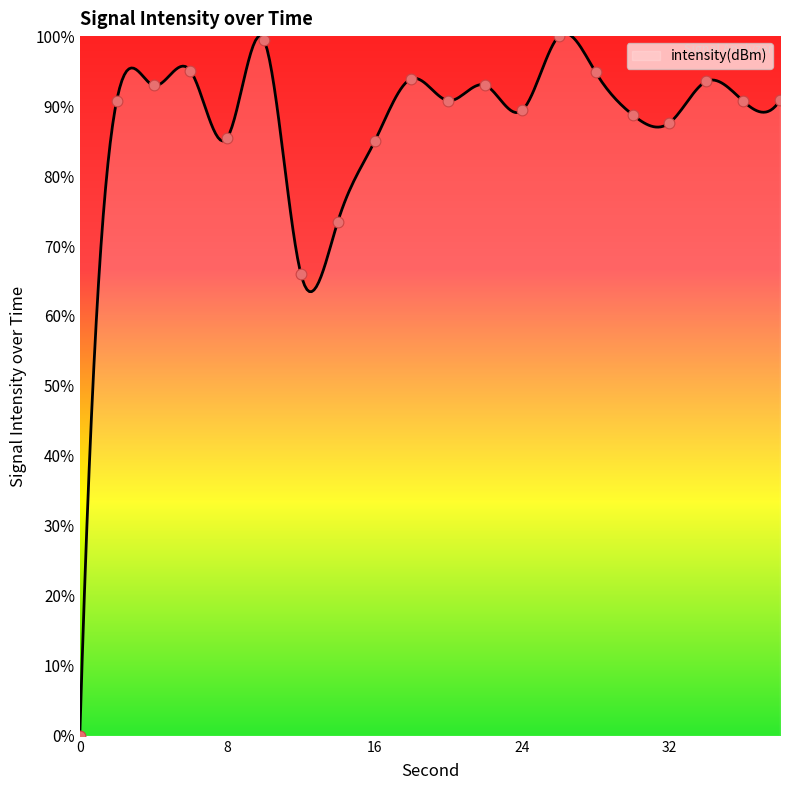

Between 24 and 18, which is larger?

18